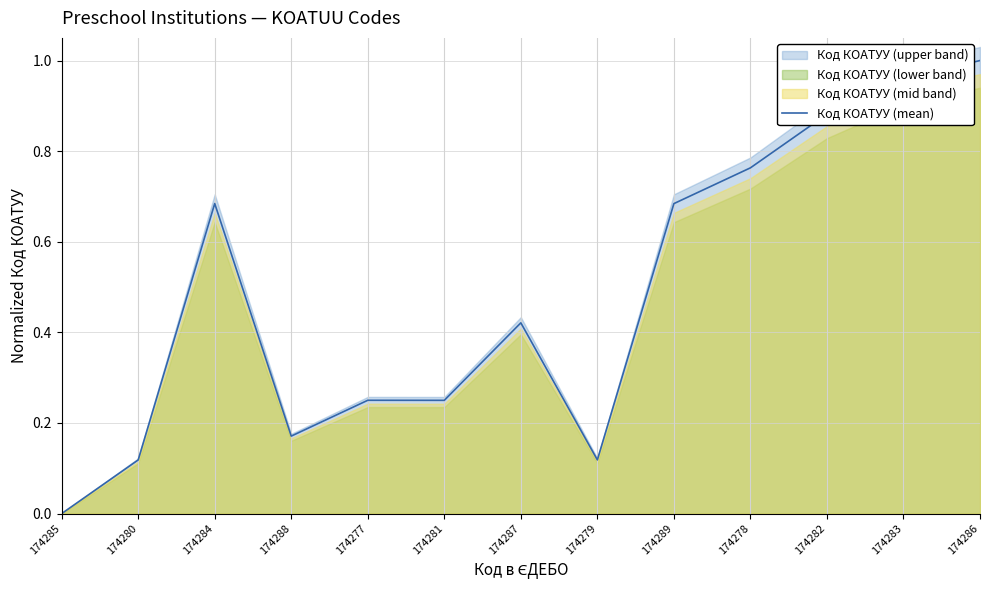

What position from the left is 174282?

11